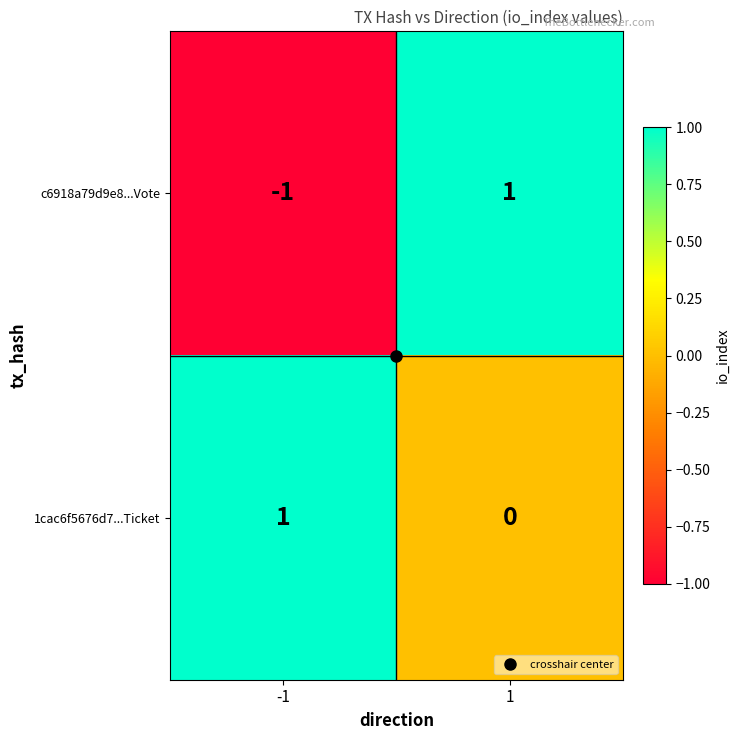

The value of 1cac6f5676d7...Ticket at 1 is 0. True or false?

True